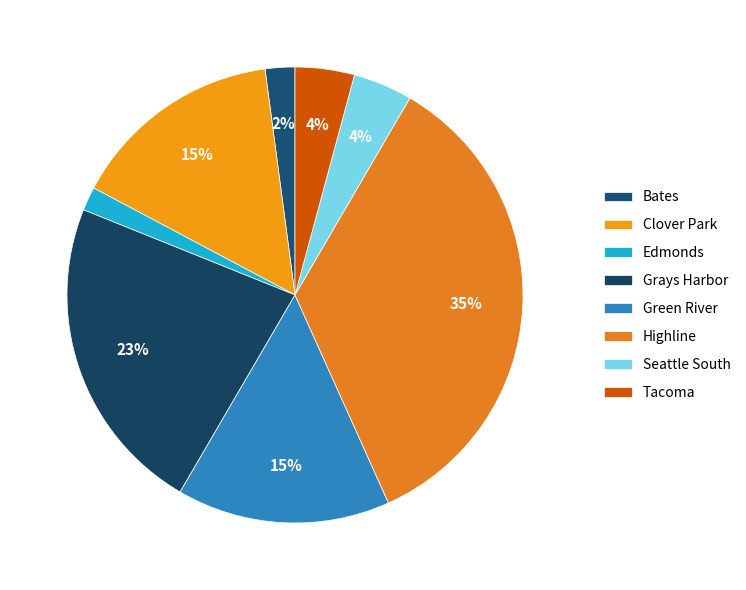

What percentage is NOT represented by Clover Park?

84.9%